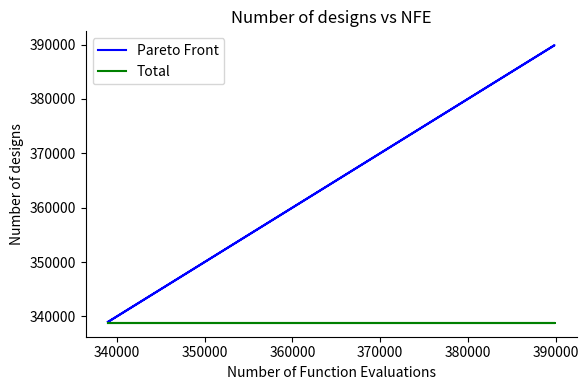

Which series has the widest spread of values?

Pareto Front